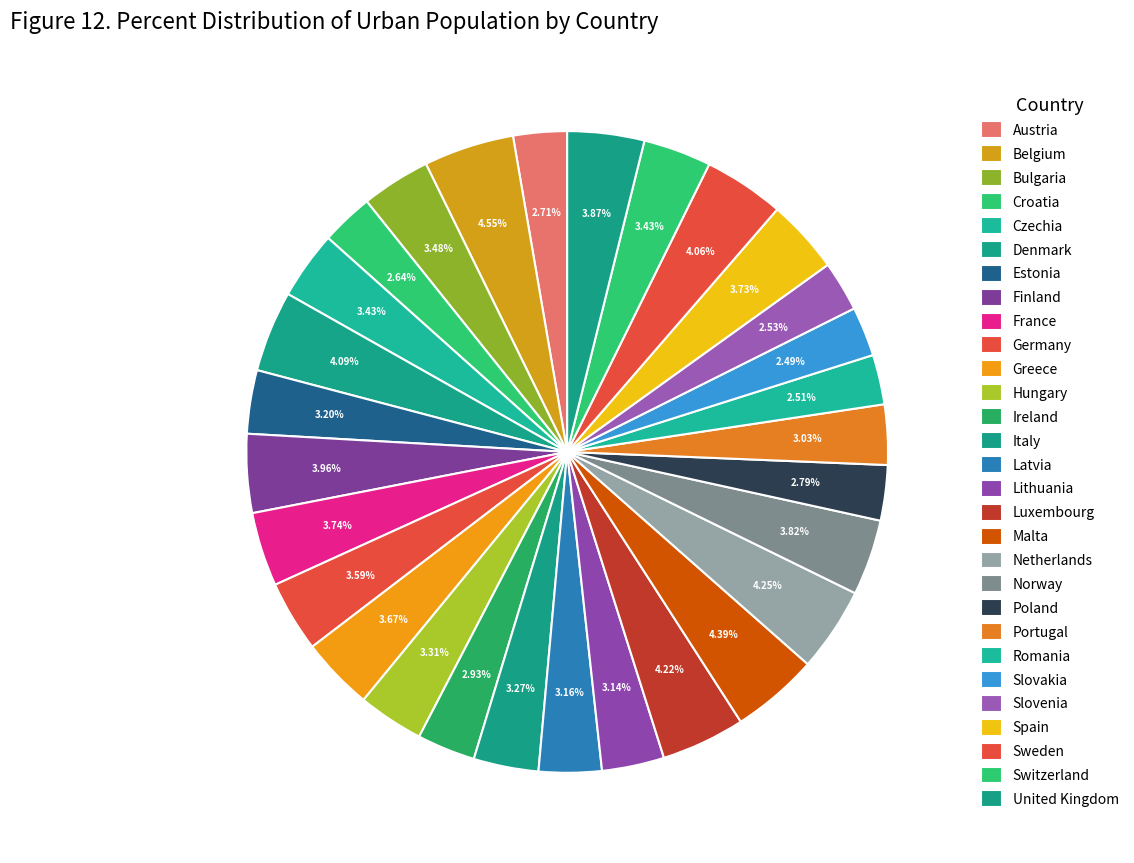

To the nearest percent, what is the difference between the Sweden and Bulgaria slice percentages?

1%